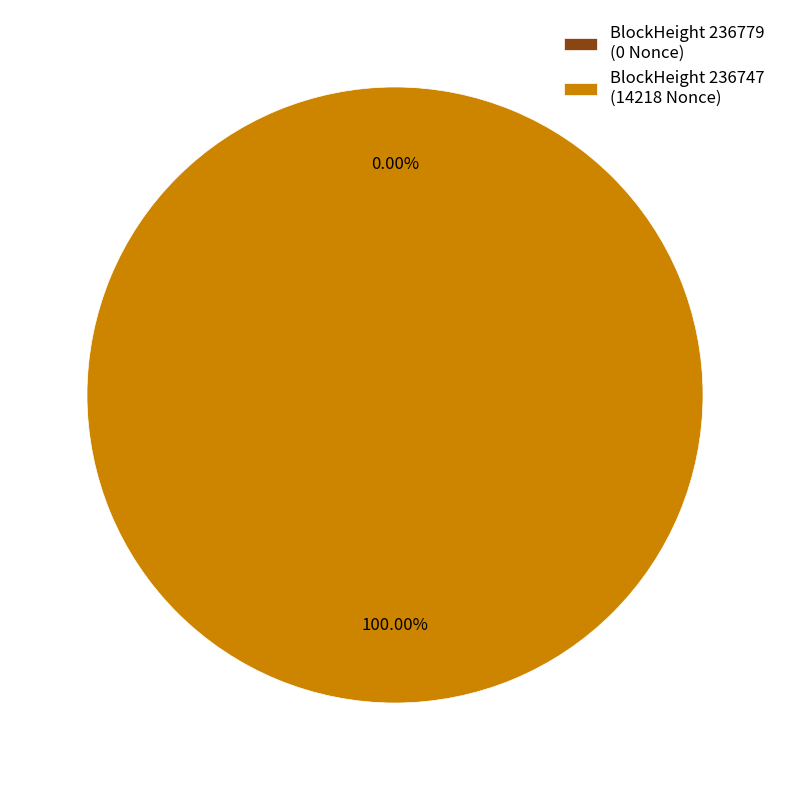

To the nearest percent, what is the difference between the 236747 and 236779 slice percentages?

100%